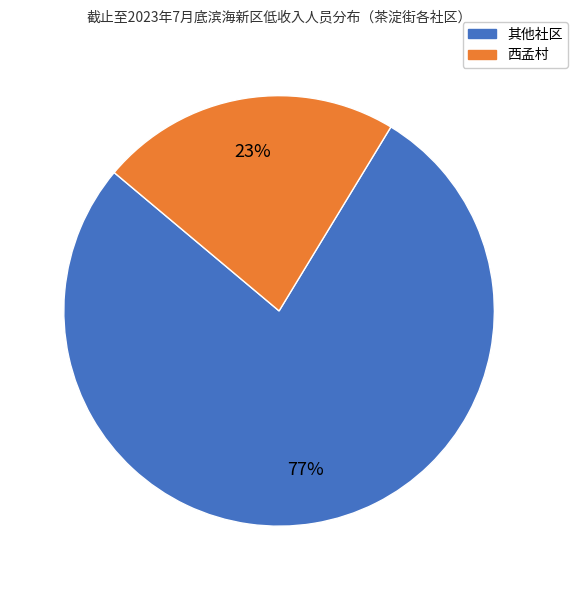

Is there any slice that represents more than half of the pie?

Yes